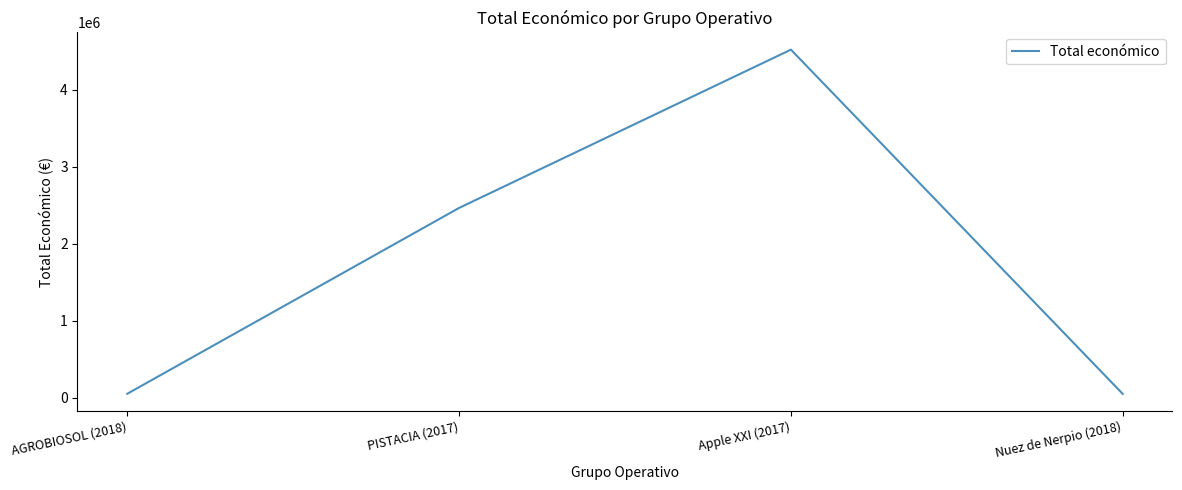

Which label corresponds to the largest value in the chart?

Apple XXI (2017)